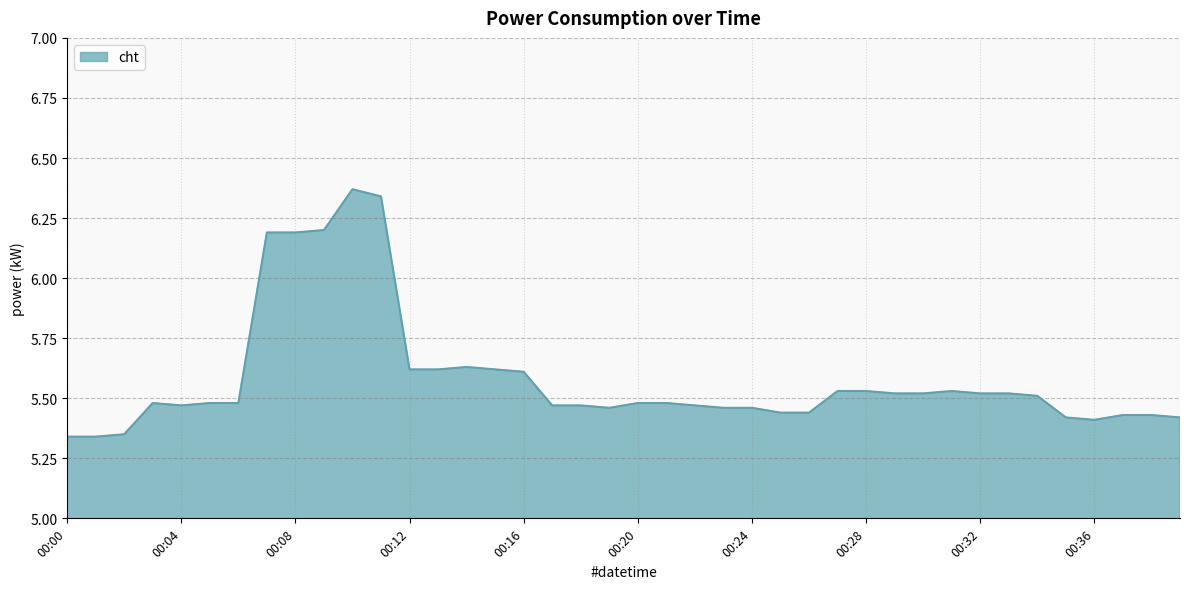

How many points are higher than both their immediate neighbors (excluding endpoints)?

4